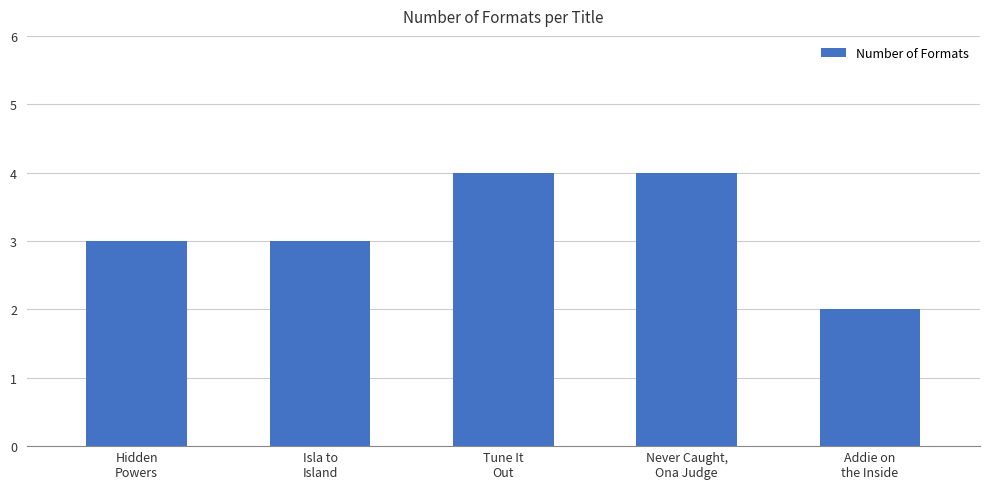

What is the minimum value shown in the chart?

2